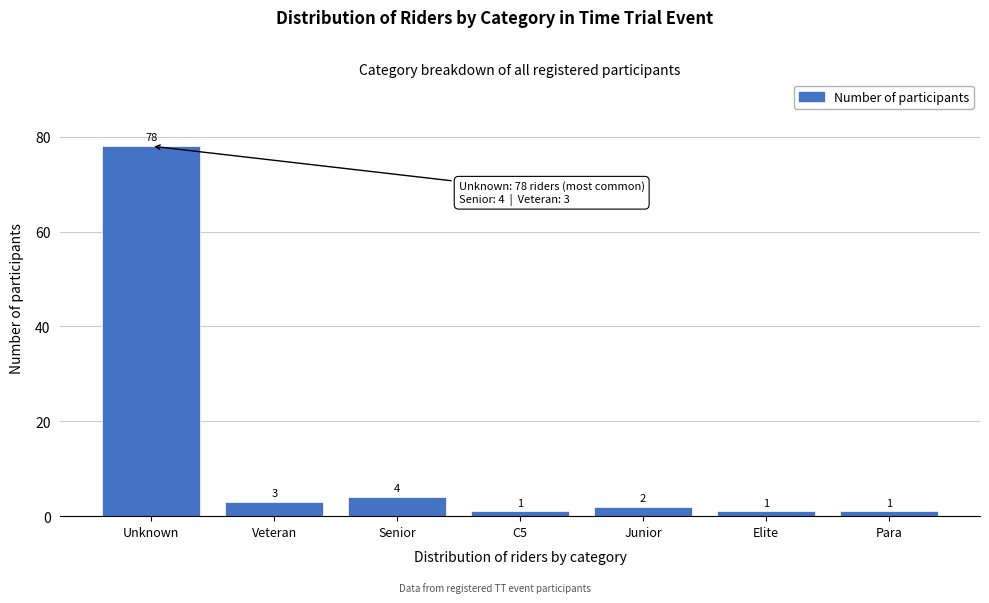

Reading left to right, what are all the values shown in this chart?

78	3	4	1	2	1	1